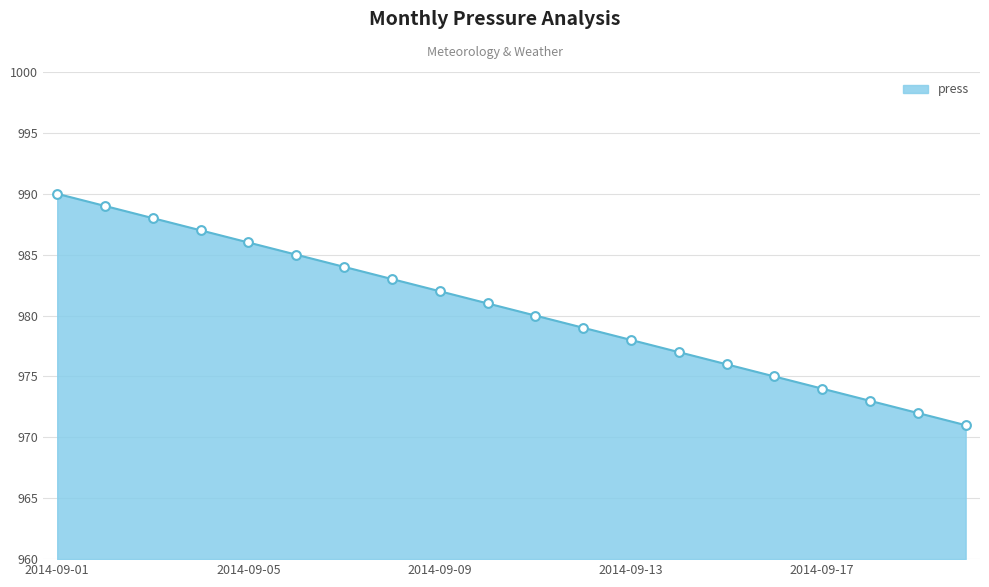

What is the difference between the maximum and minimum values?

19